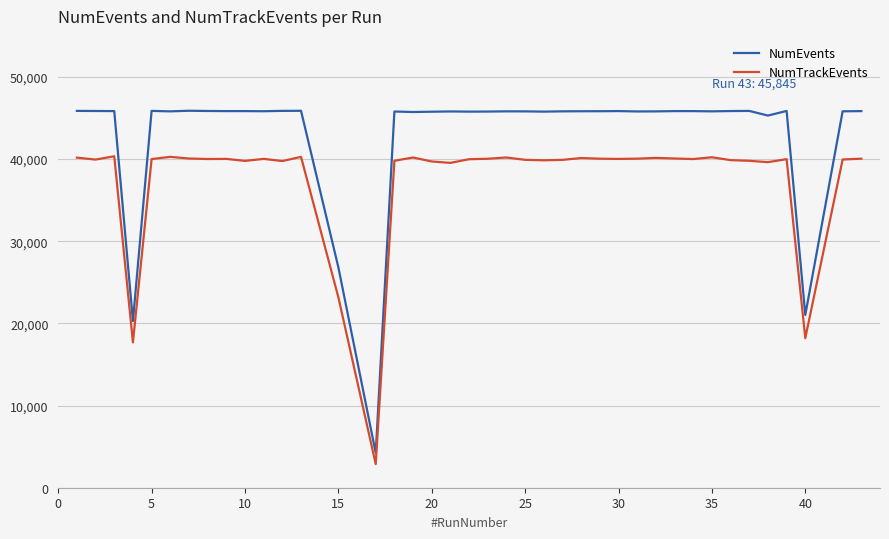

Which series has the largest total across all categories?

NumEvents